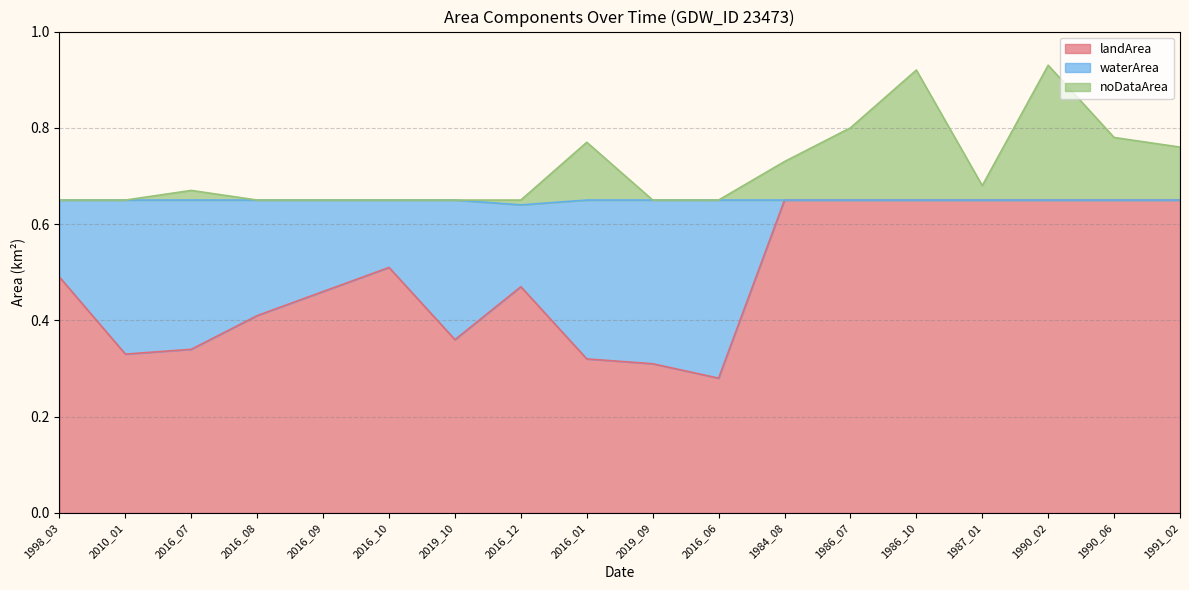

What is the difference between the maximum and minimum values in the noDataArea series?

0.3